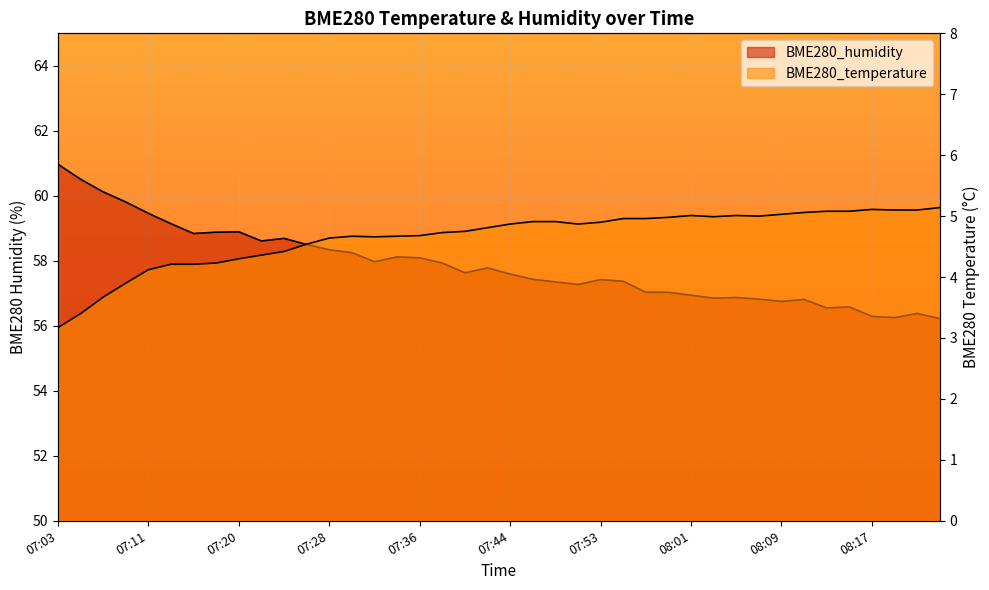

What position from the left is 07:18?

8